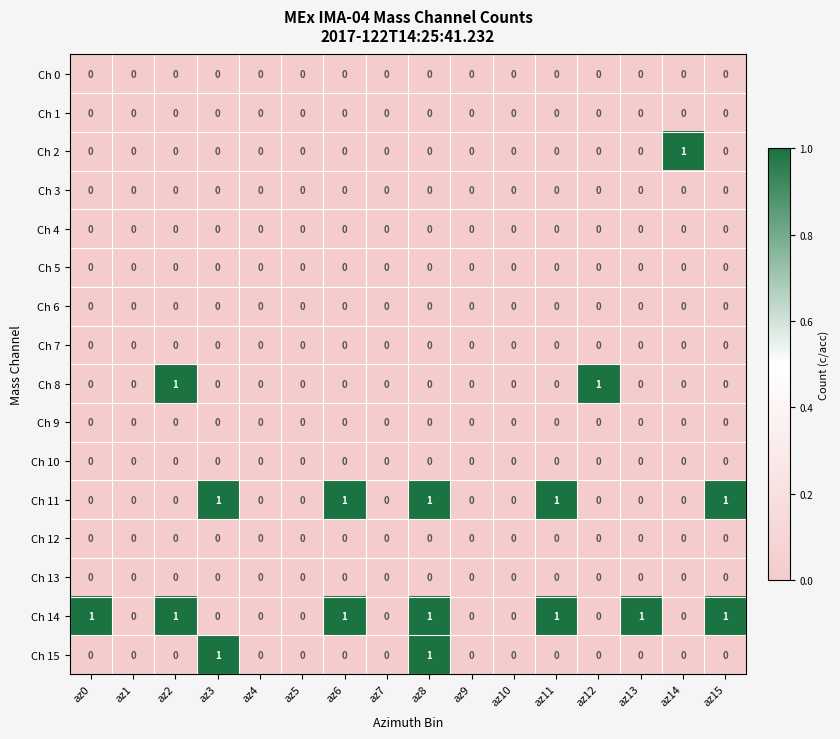

Which series has the largest total across all categories?

Ch 14